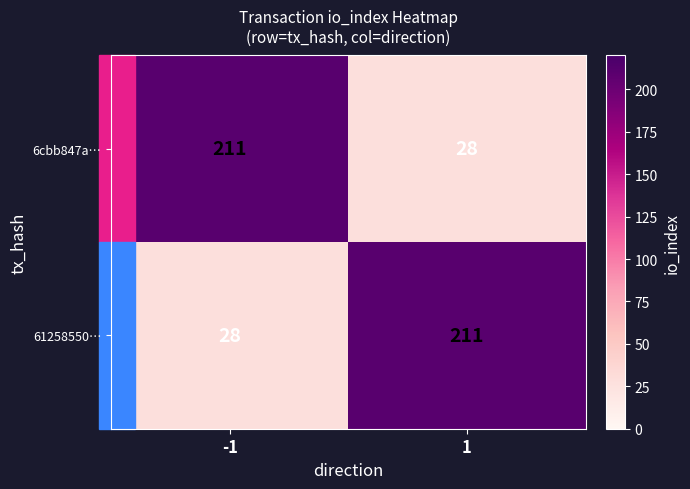

Read the 6cbb847a… value at -1, to the nearest 50.

200